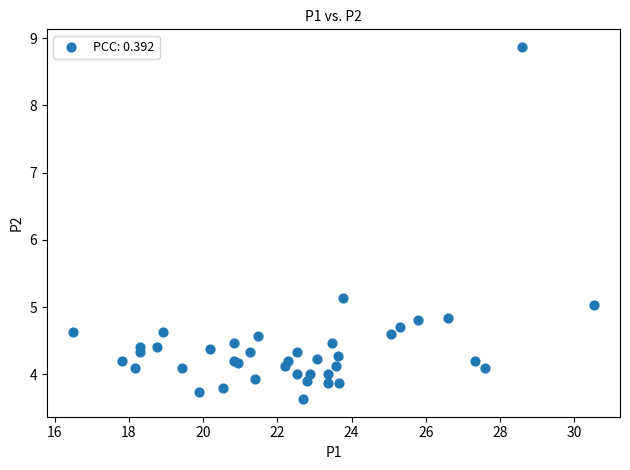

What Y value in the scatter plot is closest to 6?

5.1